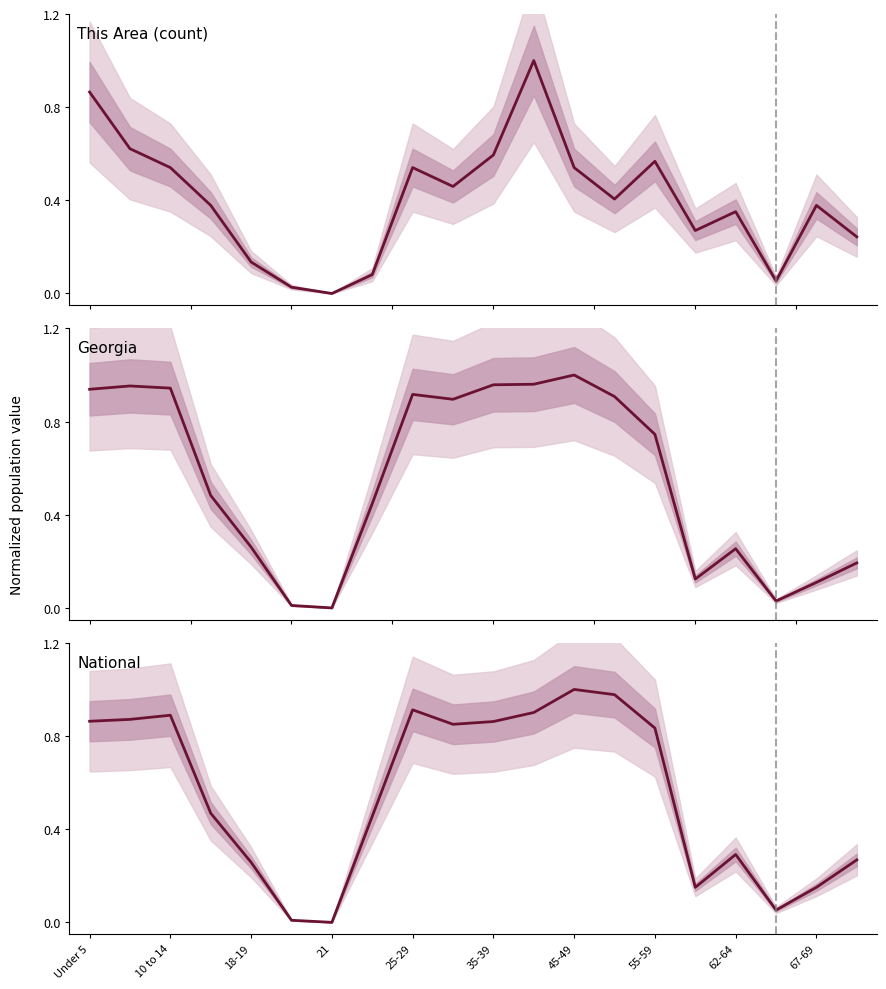

What position from the left is Under 5?

1